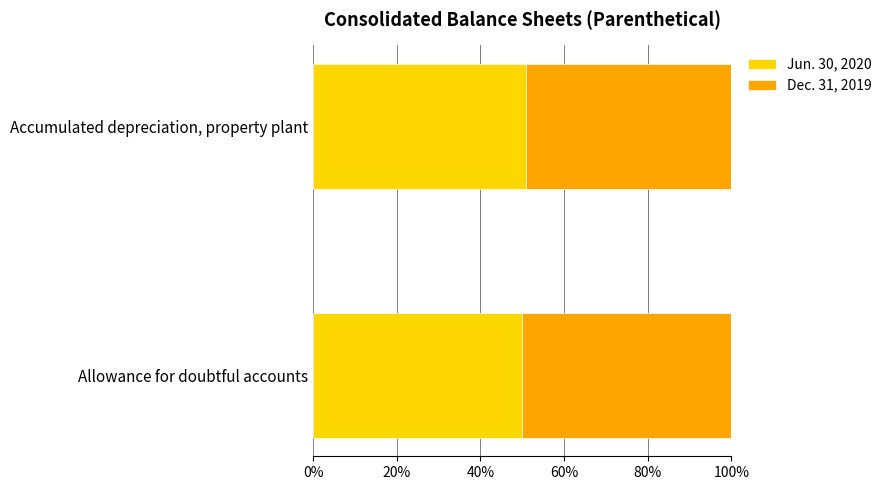

Rank the categories by Jun. 30, 2020 value from highest to lowest.

Accumulated depreciation, property plant, Allowance for doubtful accounts